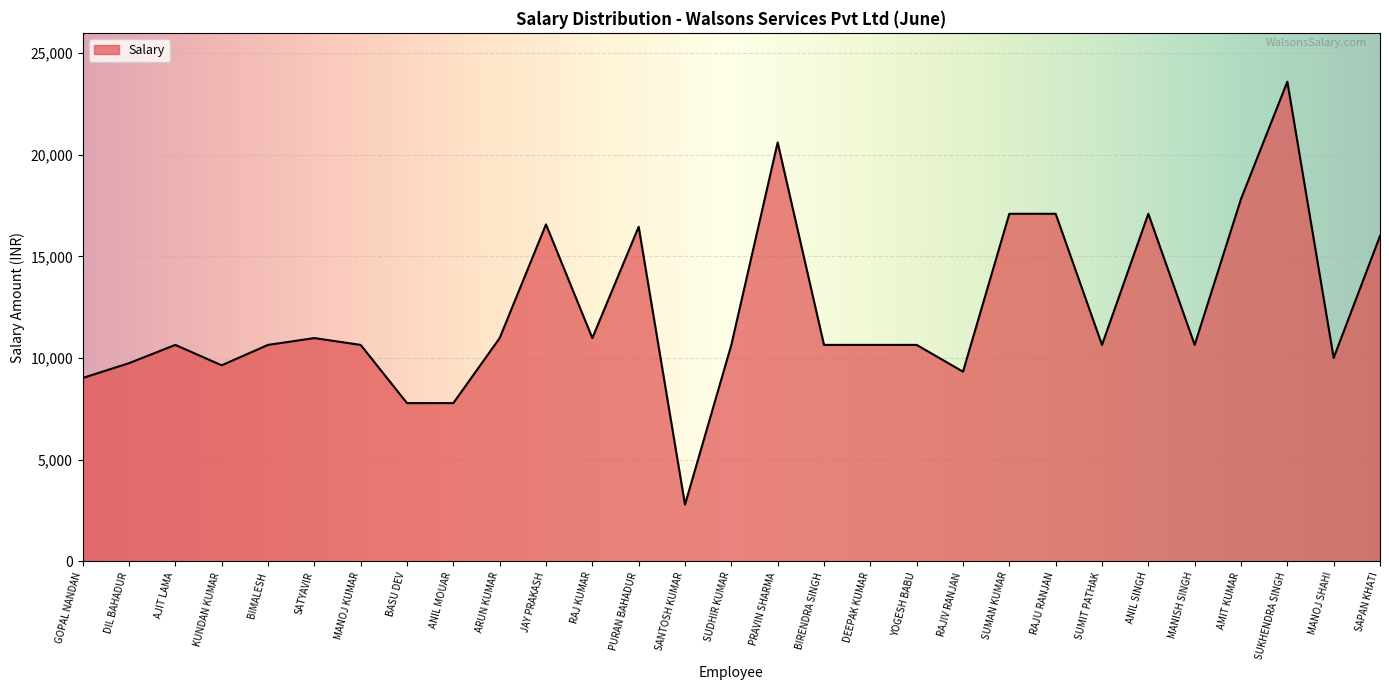

The value at PRAVIN SHARMA is 20609.2. True or false?

True